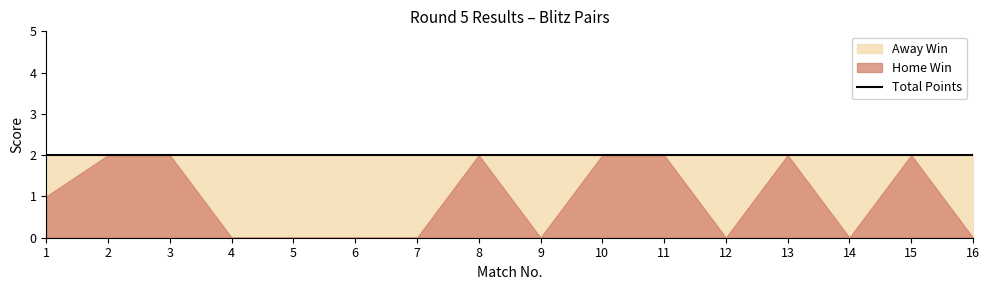

Reading left to right, transcribe all the data shown in this chart.

Home Win: 1=1	2=2	3=2	4=0	5=0	6=0	7=0	8=2	9=0	10=2	11=2	12=0	13=2	14=0	15=2	16=0
Away Win: 1=1	2=0	3=0	4=2	5=2	6=2	7=2	8=0	9=2	10=0	11=0	12=2	13=0	14=2	15=0	16=2